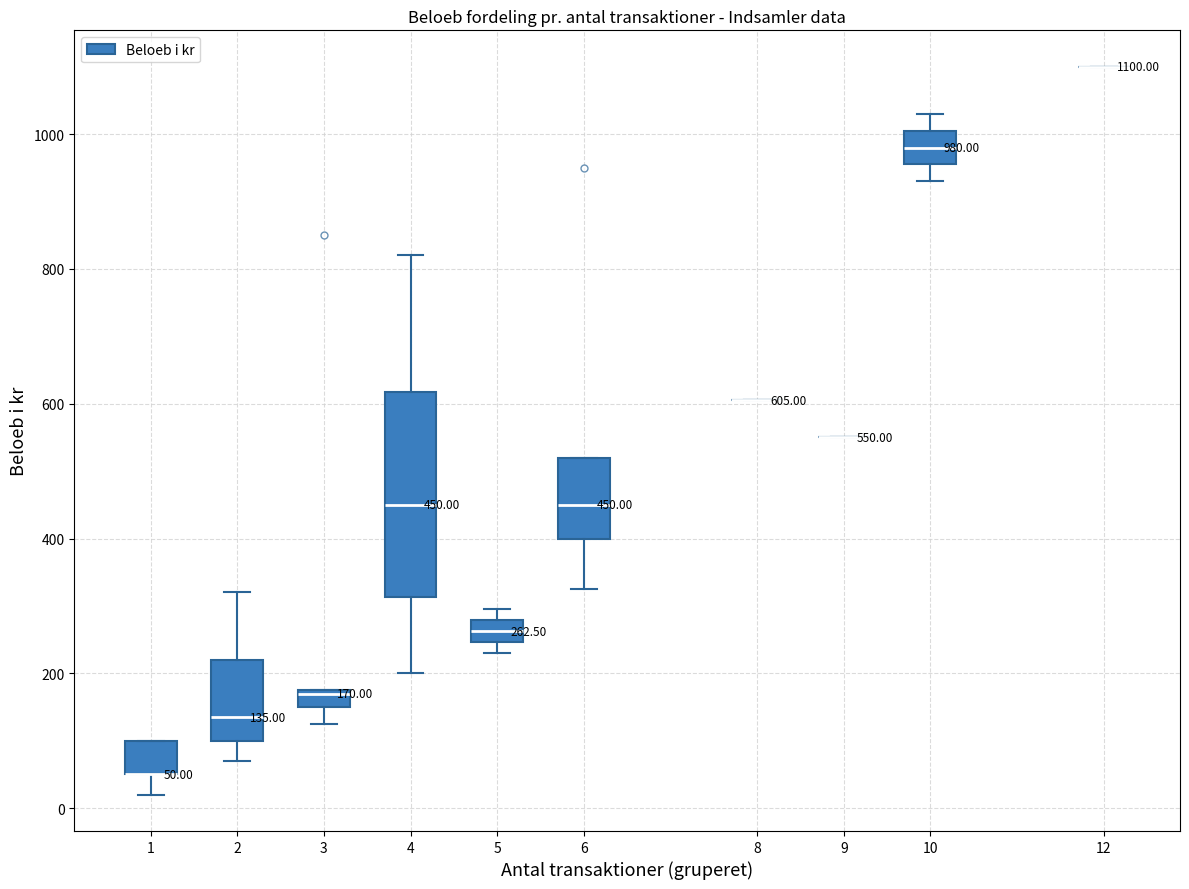

Which box is the tallest, from its lower edge to its upper edge?

4